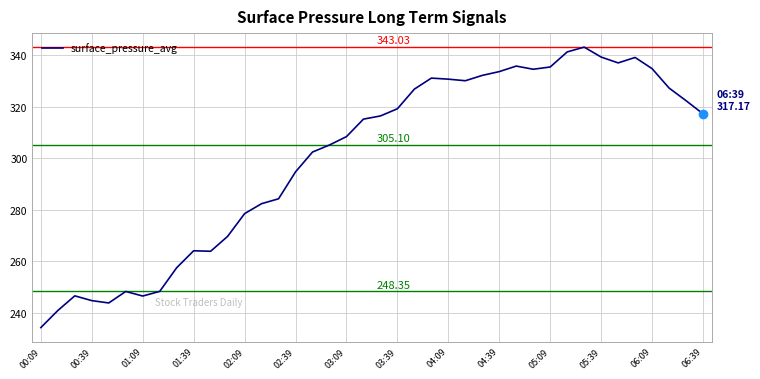

How many lines are shown in the chart?

1